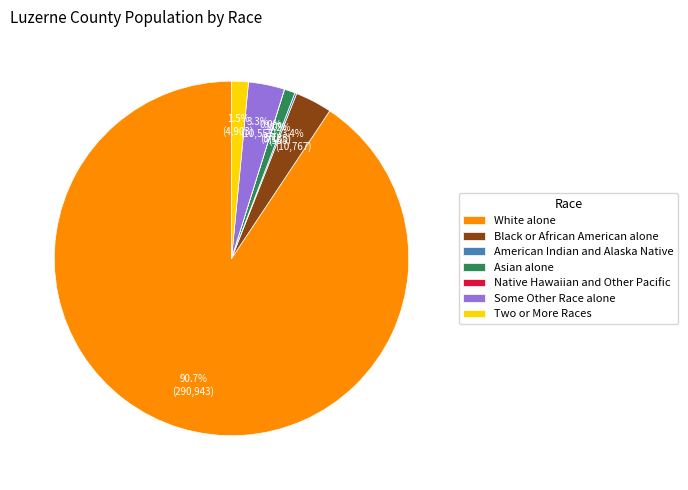

What is the largest slice in the pie chart?

White alone